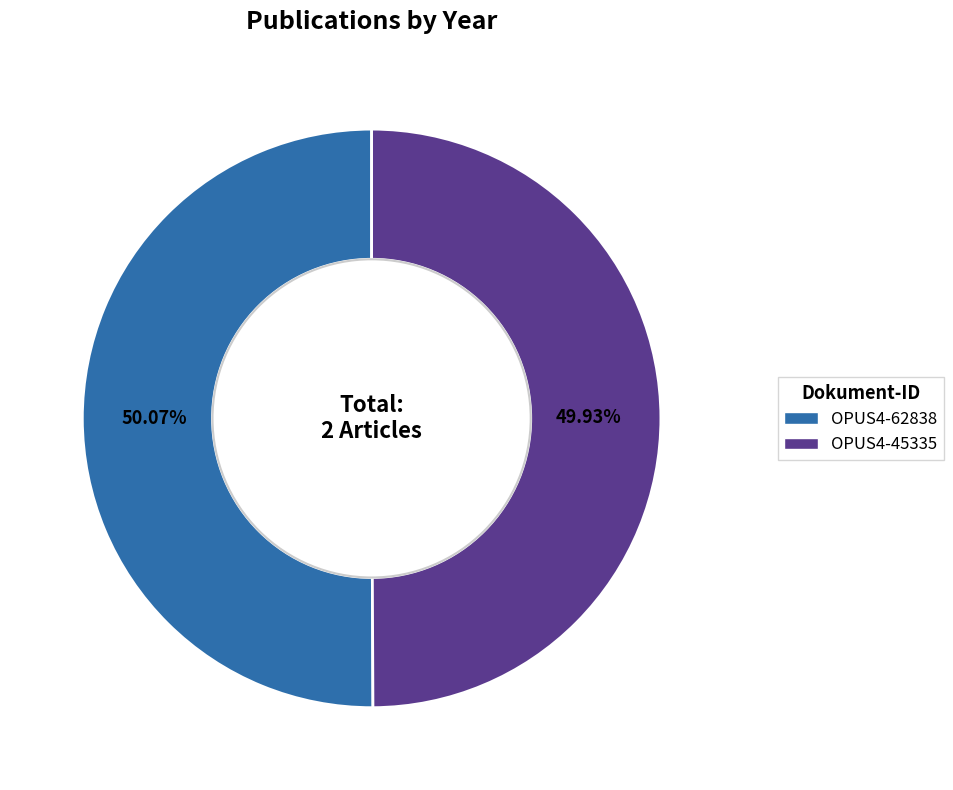

What is the ratio of the value at OPUS4-62838 to the value at OPUS4-45335?

1.0